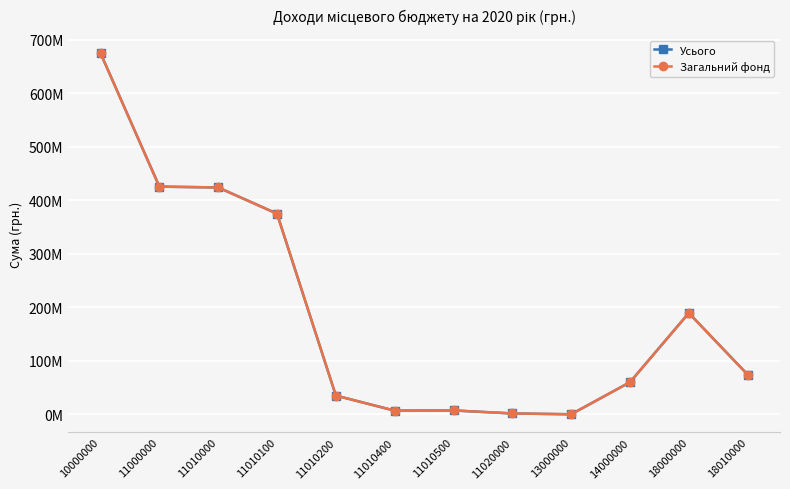

The Загальний фонд series shows 189280000 at 18000000. True or false?

True